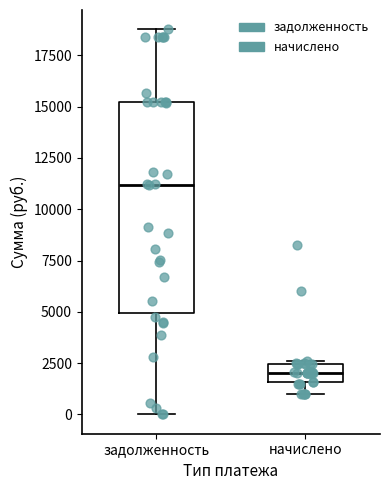

Reading left to right, read every box against the y-axis: the position of its median line, the range the box covers, and the ends of its whiskers. The values are not printed on the chart, so give them approximately, as read against the axis.

задолженность: median 11000, box 5000 to 15000, whiskers 0 to 19000
начислено: median 2000, box 1500 to 2500, whiskers 1000 to 2500 (just above the box's upper edge)